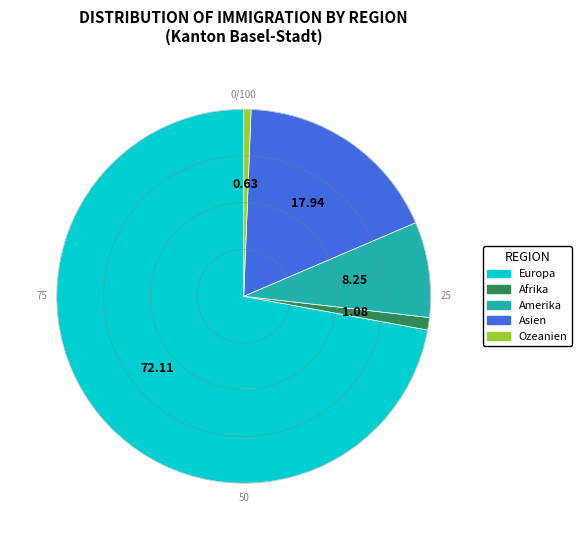

What is the smallest slice in the pie chart?

Ozeanien